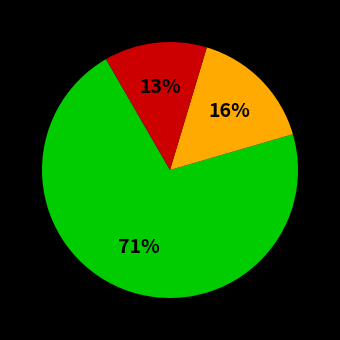

Is there a majority slice in this chart?

Yes